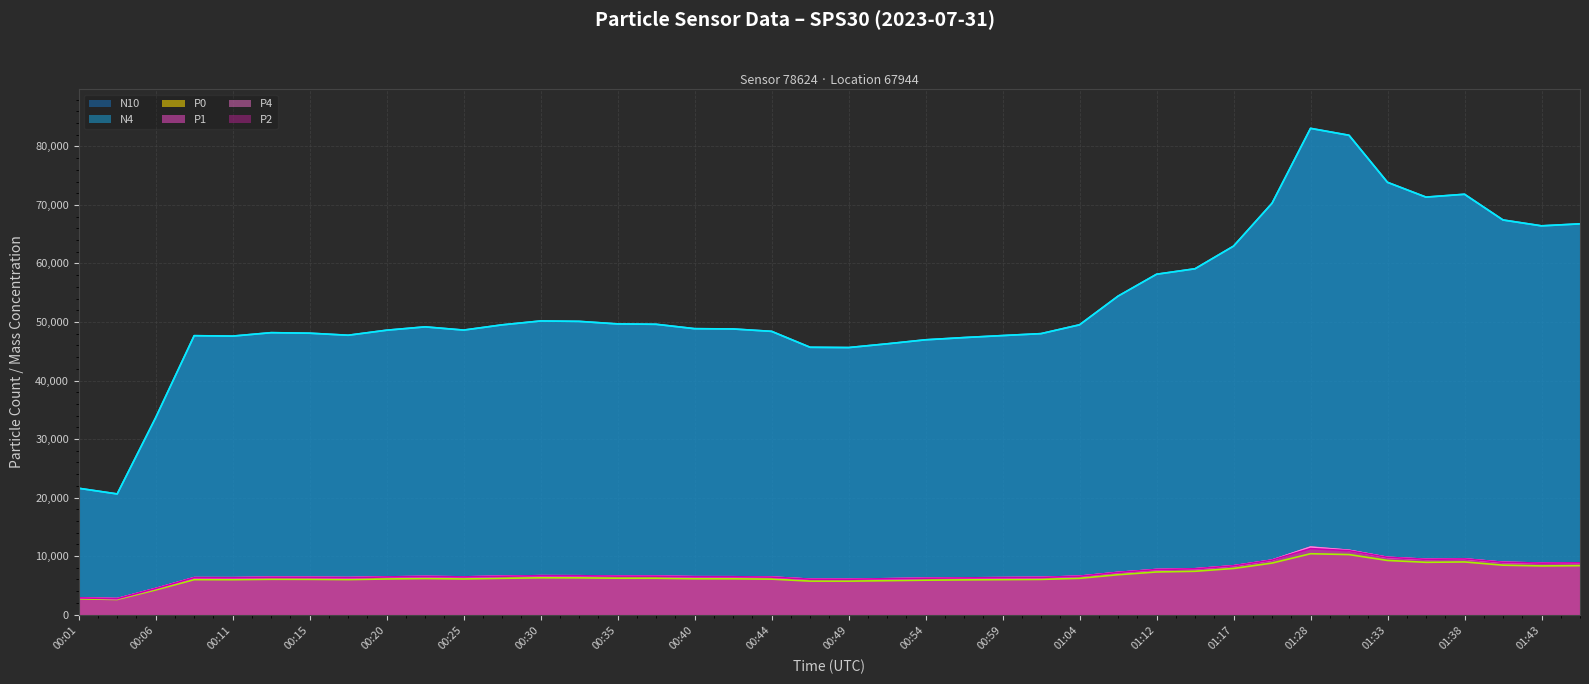

How many data points does each series have?

40